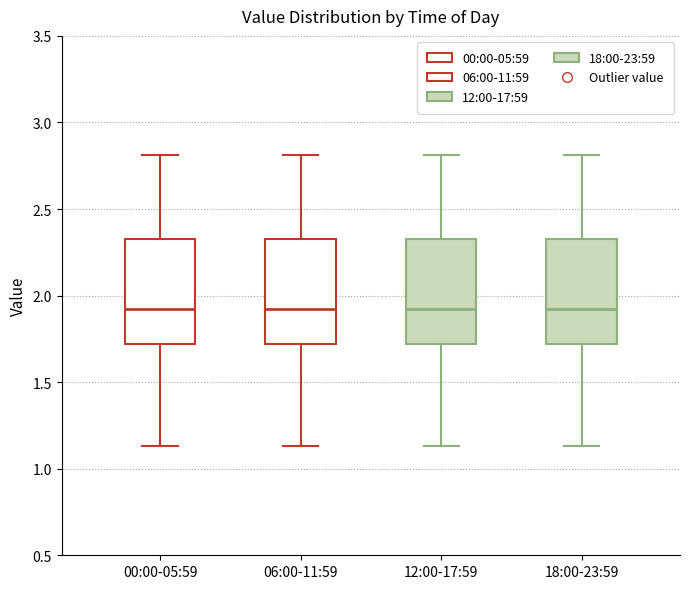

Where is the upper edge of the box for 18:00-23:59 on the y-axis? The values are not printed on the chart, so give them approximately, as read against the axis.

2.35